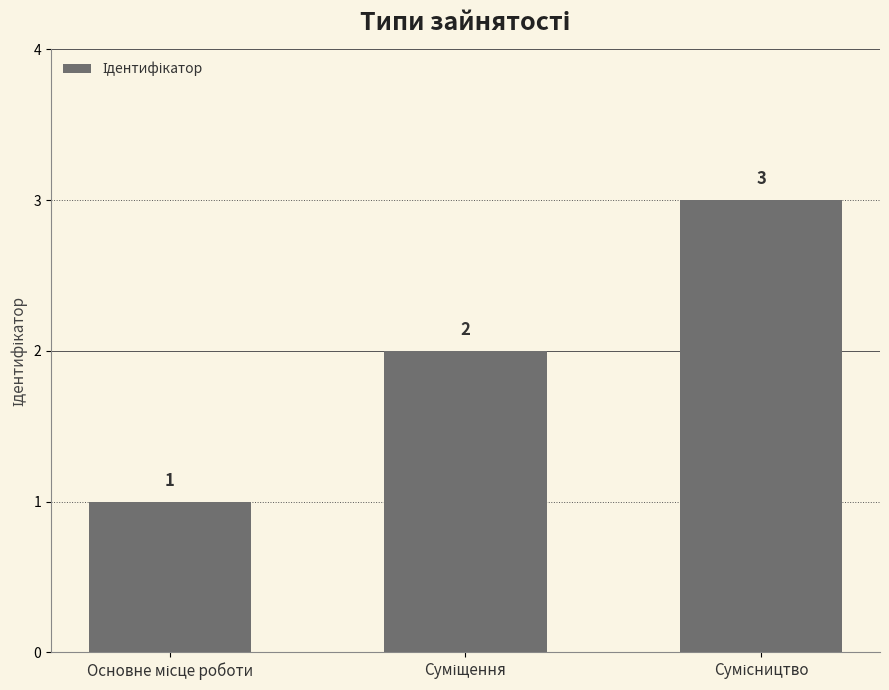

How many distinct data groups are displayed?

1